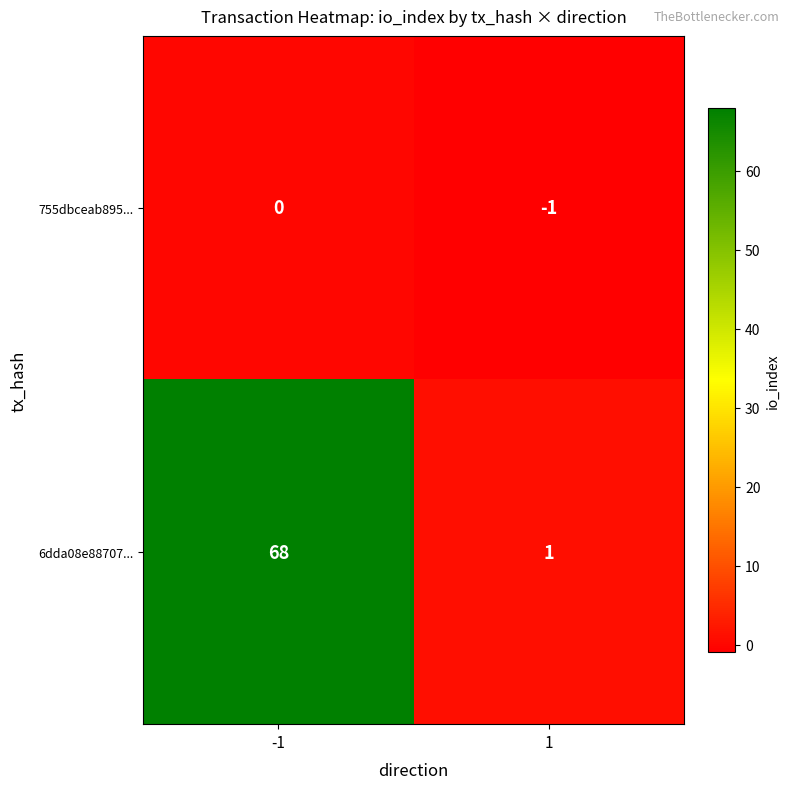

How many categories are shown in the chart?

2